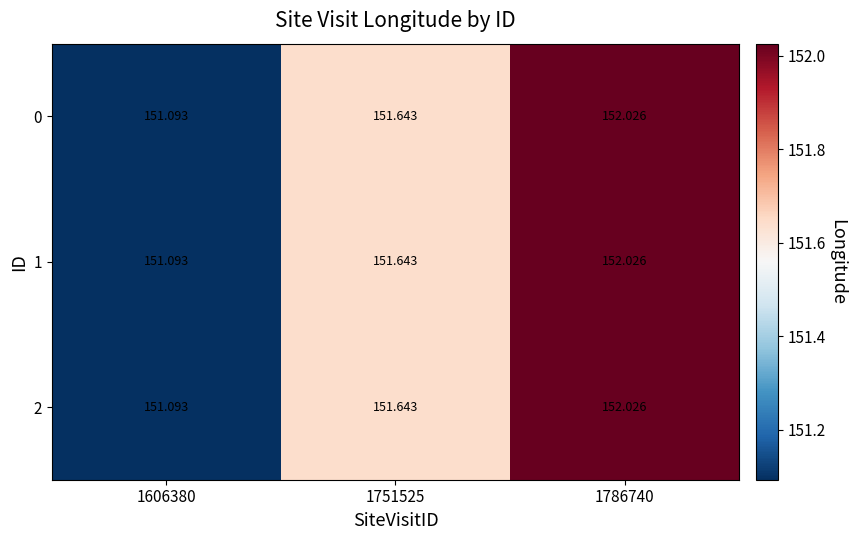

Is the value of 1 at 1786740 greater than the value of 2 at 1751525?

Yes